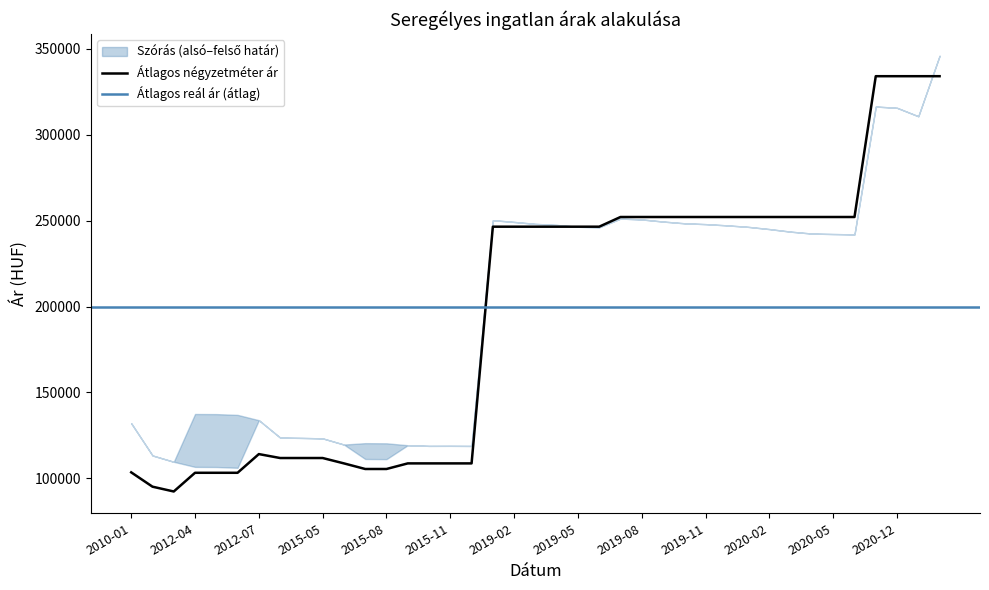

The value of Szórás felső határ at 2019-07 is 136323. True or false?

False